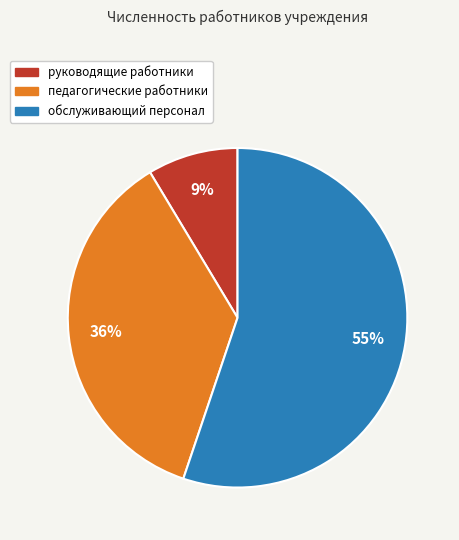

How many slices are in this pie chart?

3